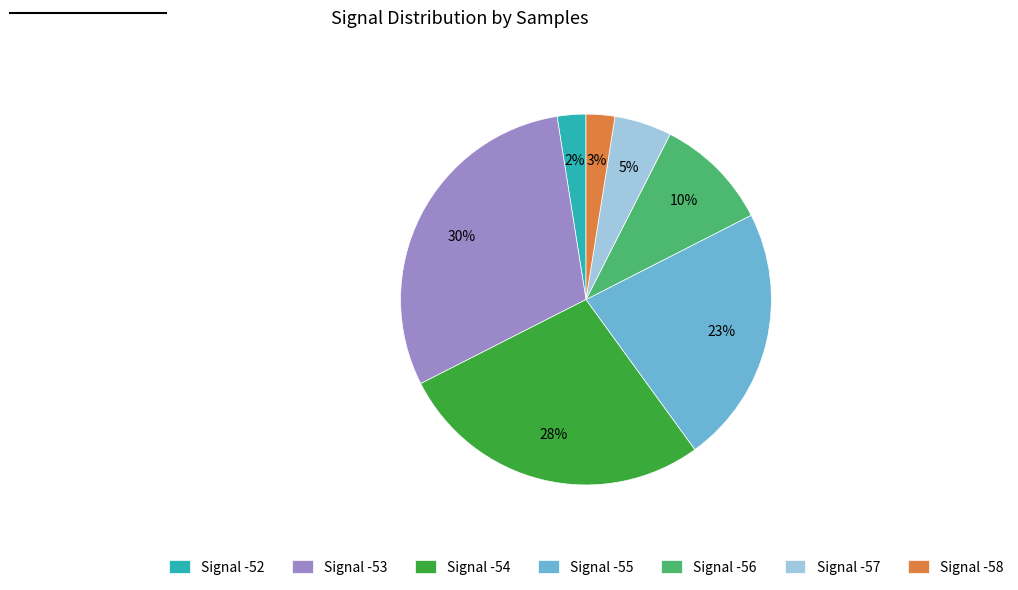

Which category has the biggest portion of the pie?

Signal -53